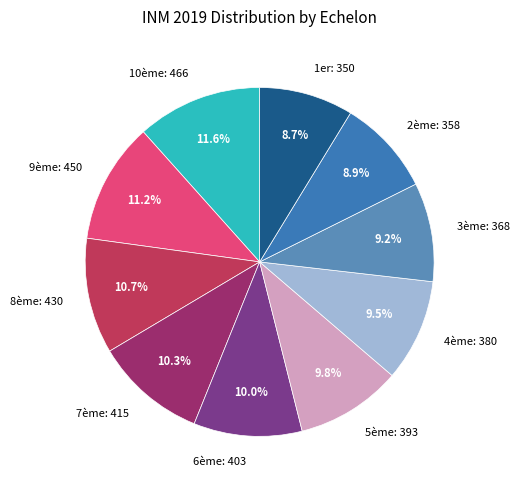

Approximately how many times larger is the value at 8ème: 430 compared to 1er: 350?

1.2